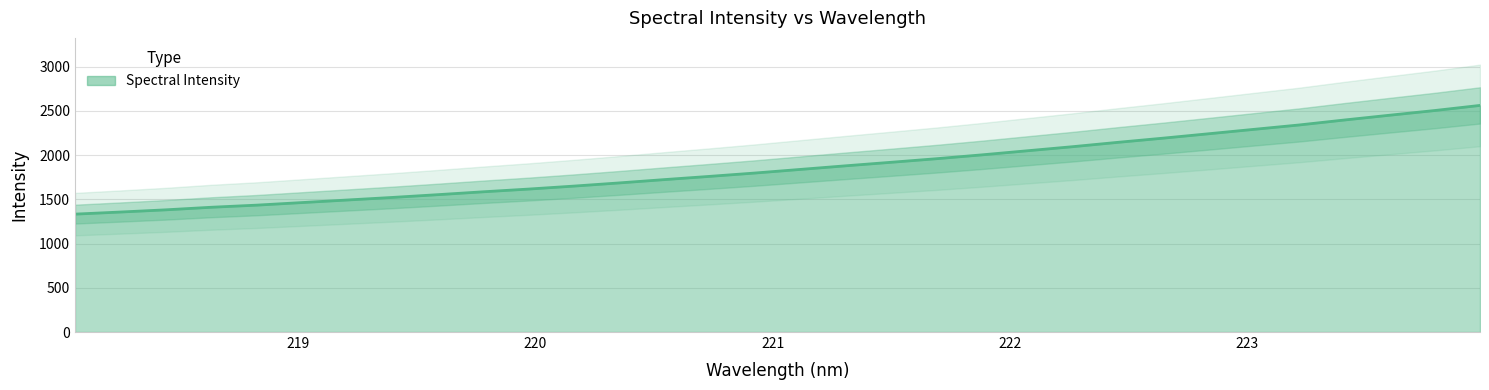

What is the maximum value shown in the chart?

2562.1